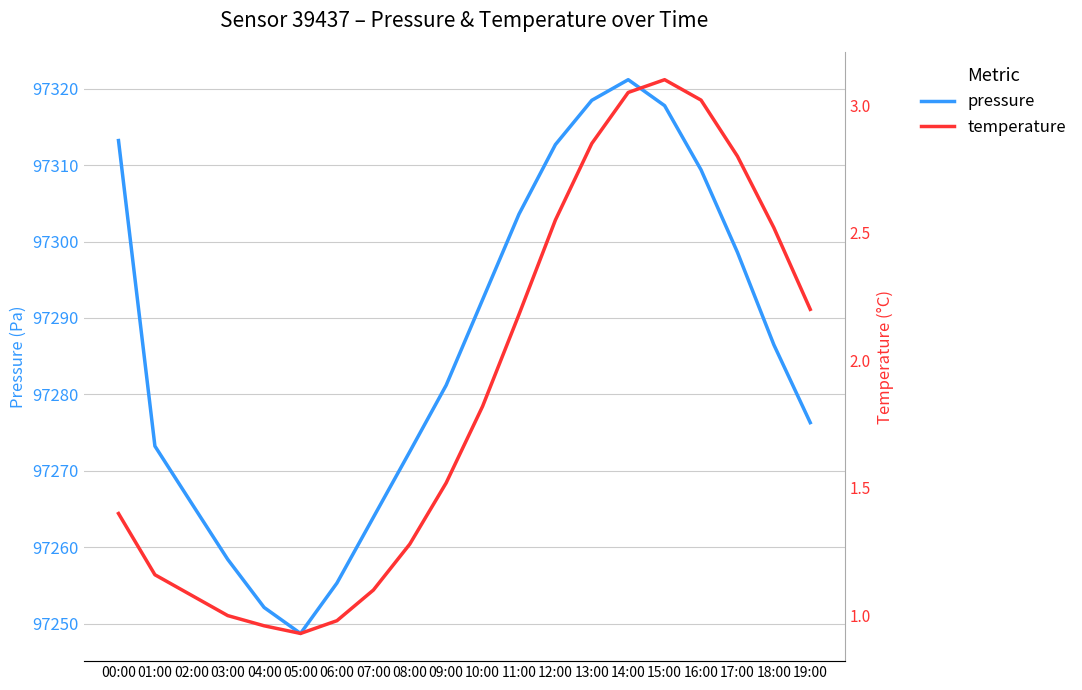

What is the sum of all pressure values?

1945721.4